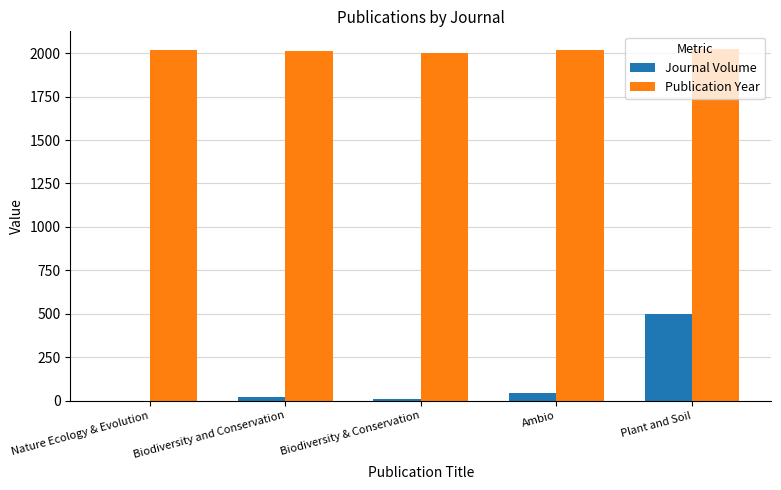

Is the value of Journal Volume at Plant and Soil greater than the value of Publication Year at Plant and Soil?

No